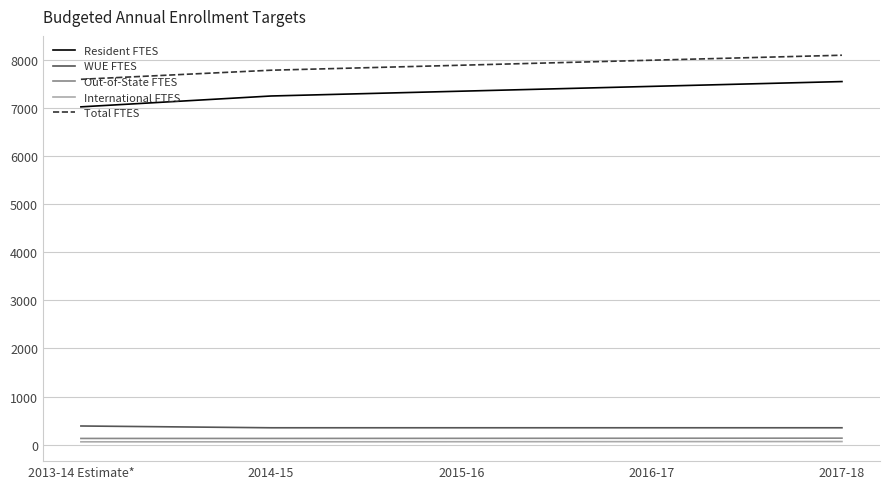

What is the difference between the second highest and second lowest values in the Out-of-State FTES series?

4